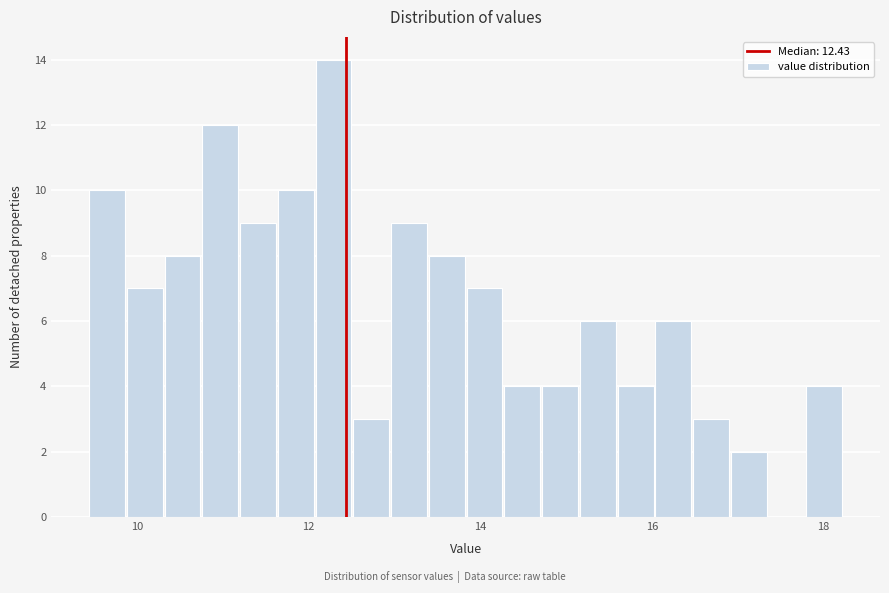

Read against the x-axis, roughly where is the centre of the tallest bar?

12.2